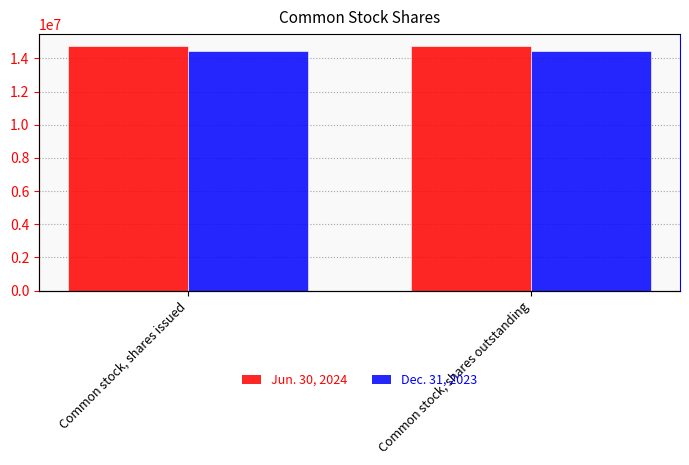

Rank the series at Common stock, shares outstanding from highest to lowest value.

Jun. 30, 2024, Dec. 31, 2023